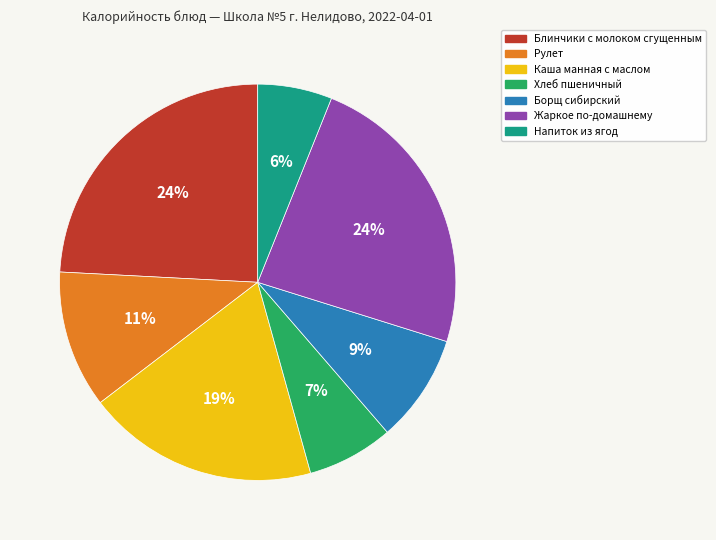

To the nearest percent, what is the difference between the largest and smallest slice percentages?

18%